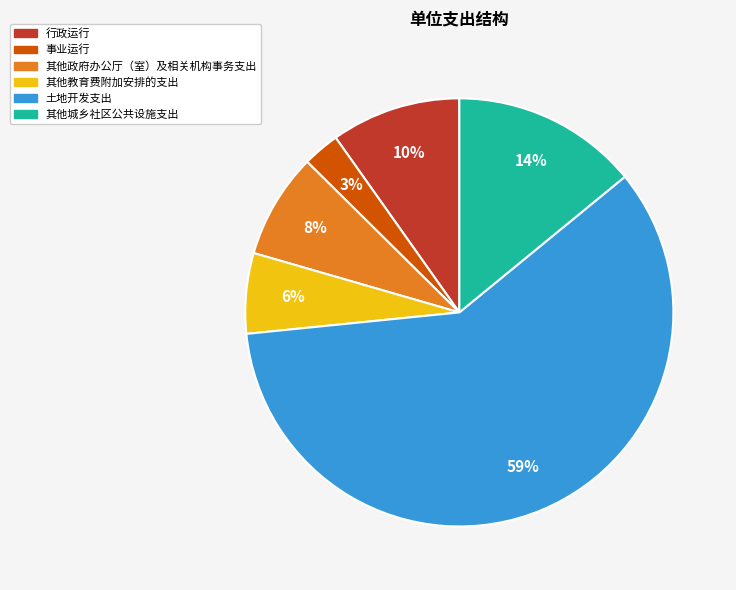

Which has a higher value, 其他政府办公厅（室）及相关机构事务支出 or 土地开发支出?

土地开发支出